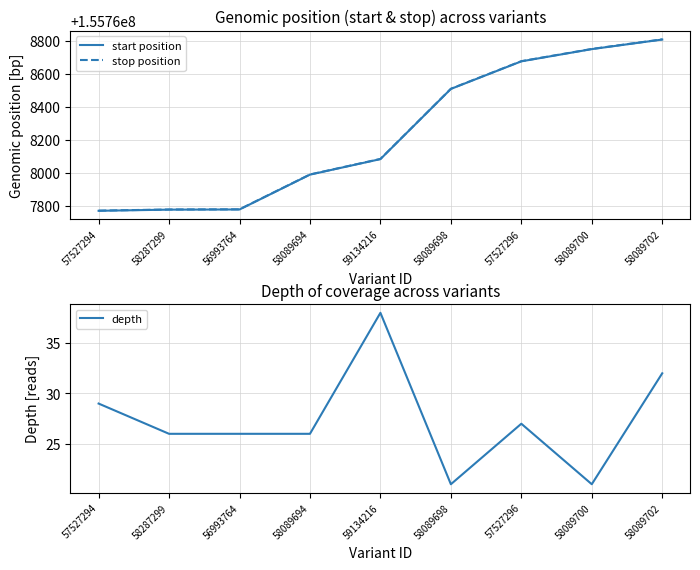

Which series changed the most between 58089698 and 57527296?

start position